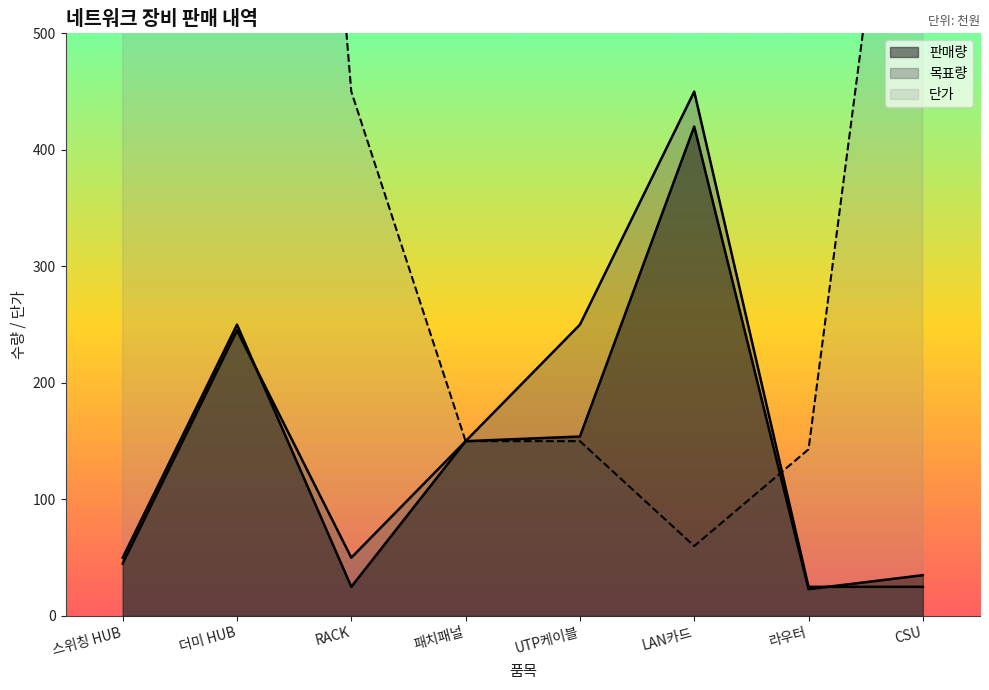

Reading left to right, transcribe all the data shown in this chart.

판매량: 50	250	25	150	154	420	23	35
목표량: 45	245	50	150	250	450	25	25
단가: 2500	1630	450	150	150	60	143	895